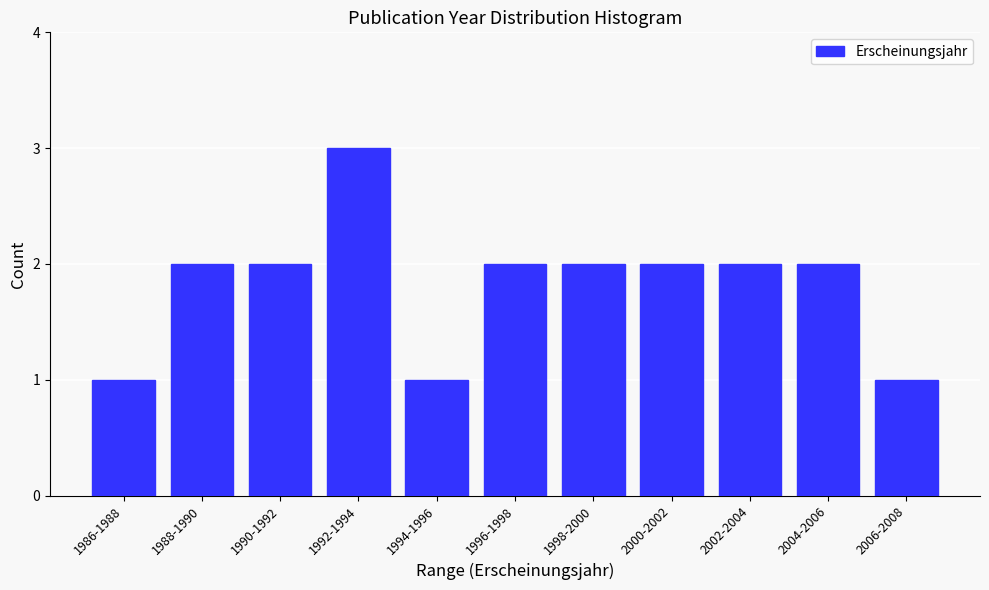

Reading left to right, what are all the values shown in this chart?

1	2	2	3	1	2	2	2	2	2	1